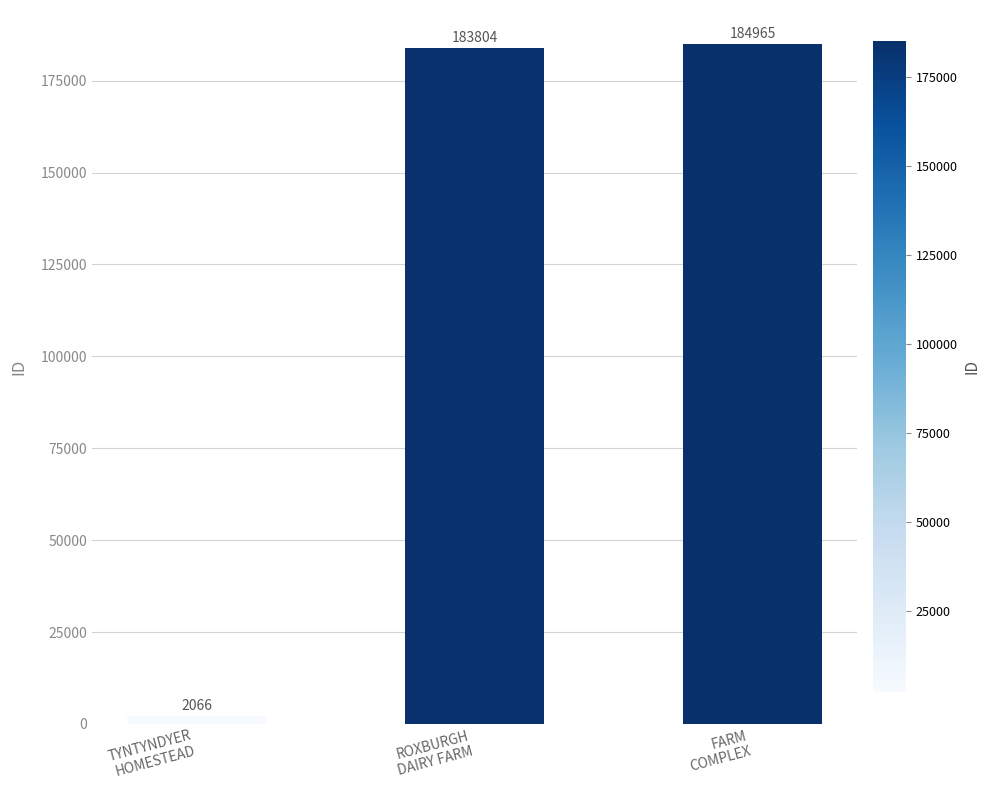

Are the bars grouped side by side (vs. stacked)?

No